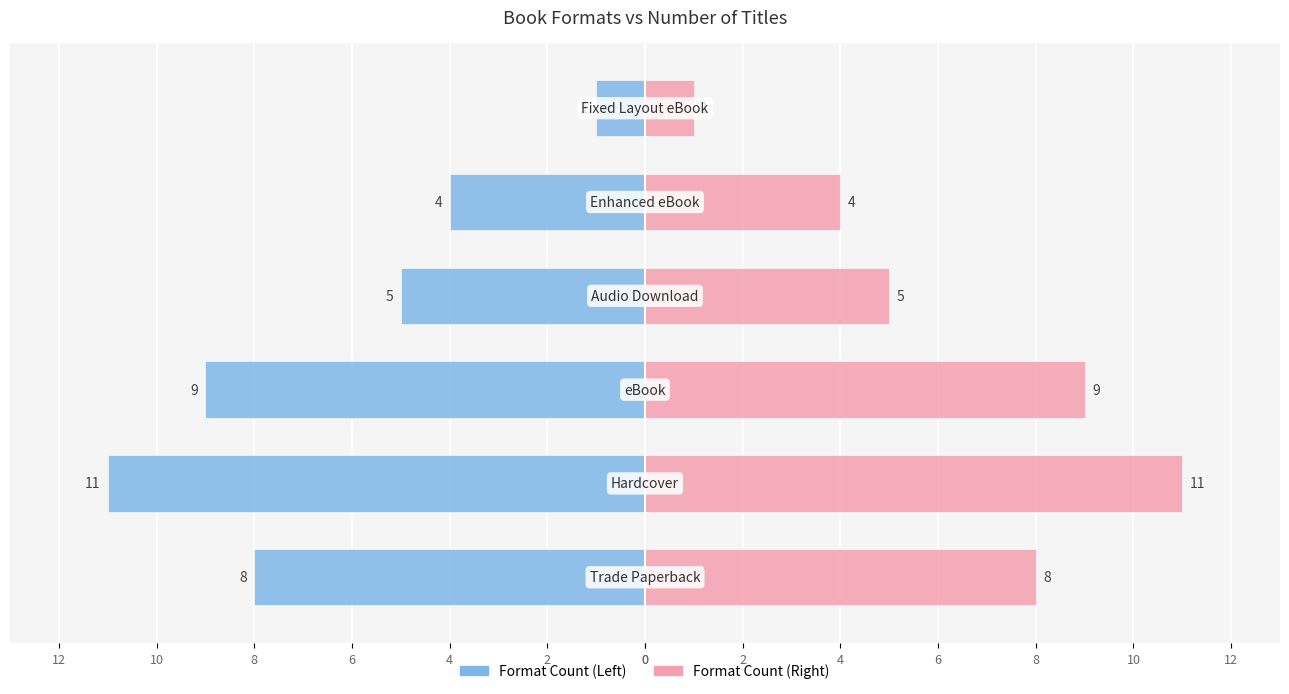

What is the sum of all Format Count (Left) values?

-38